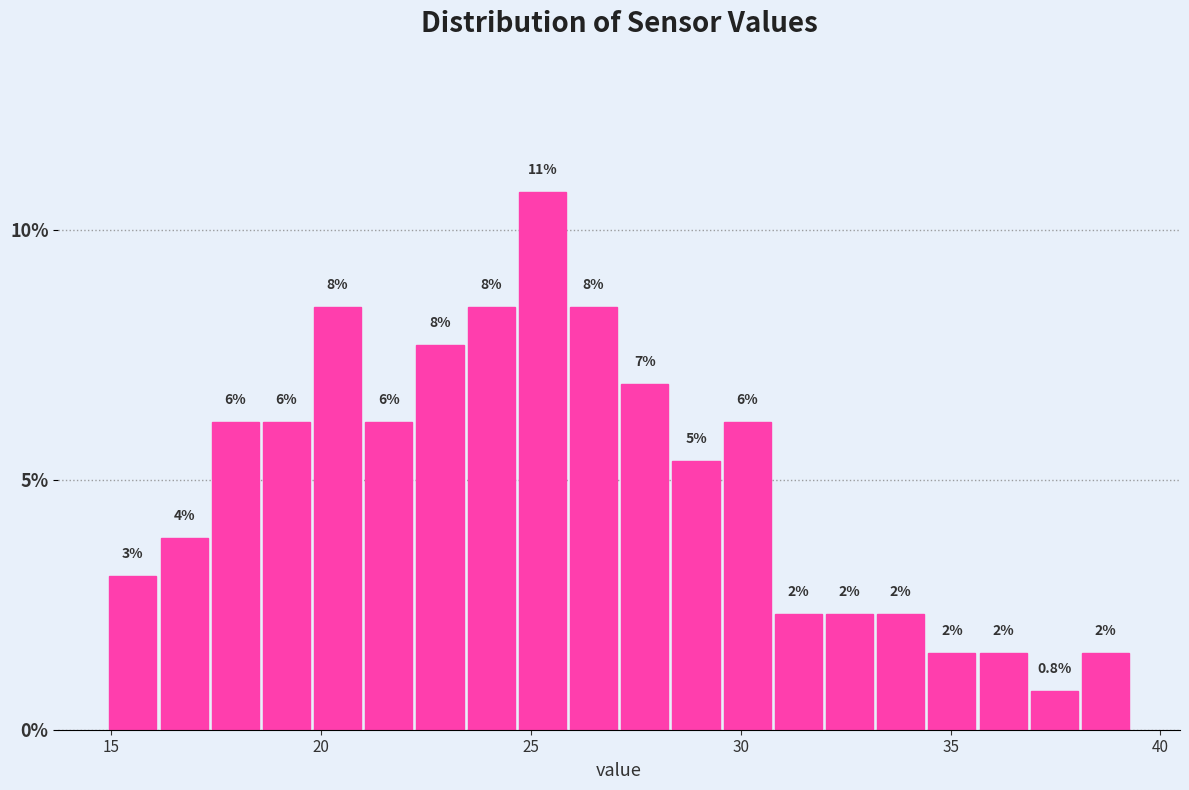

Around what value on the x-axis is the tallest bar? Give the approximate position of its centre, as read against the axis.

25.5